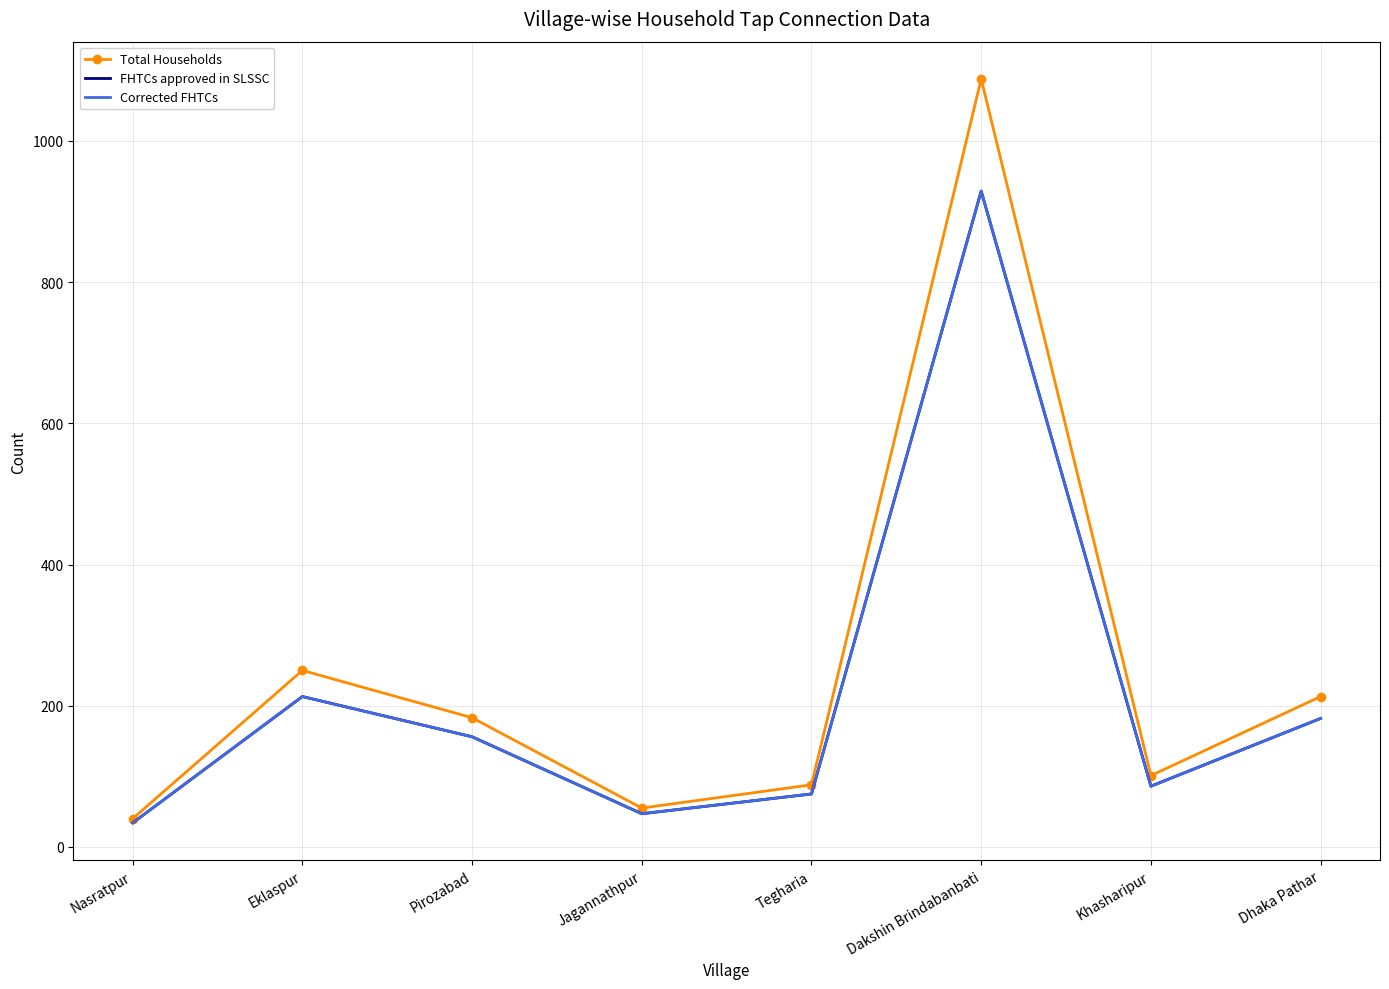

At how many categories does at least one series exceed 457?

1